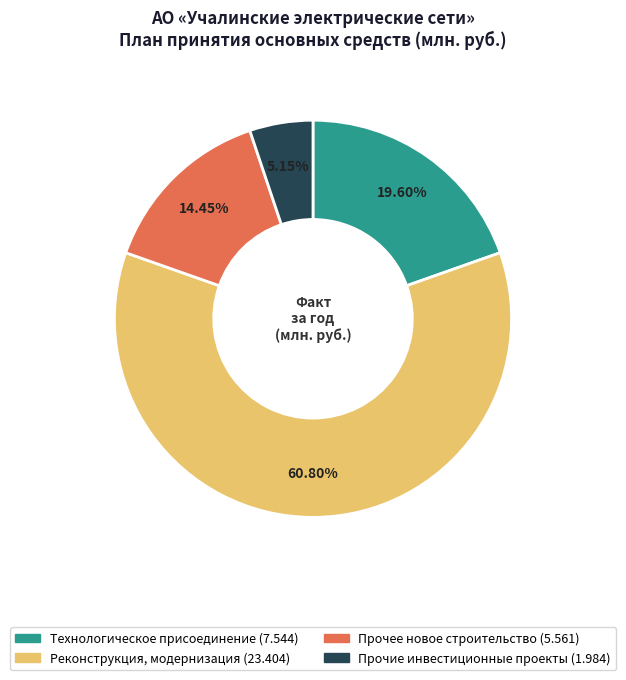

Is there any slice that represents more than half of the pie?

Yes